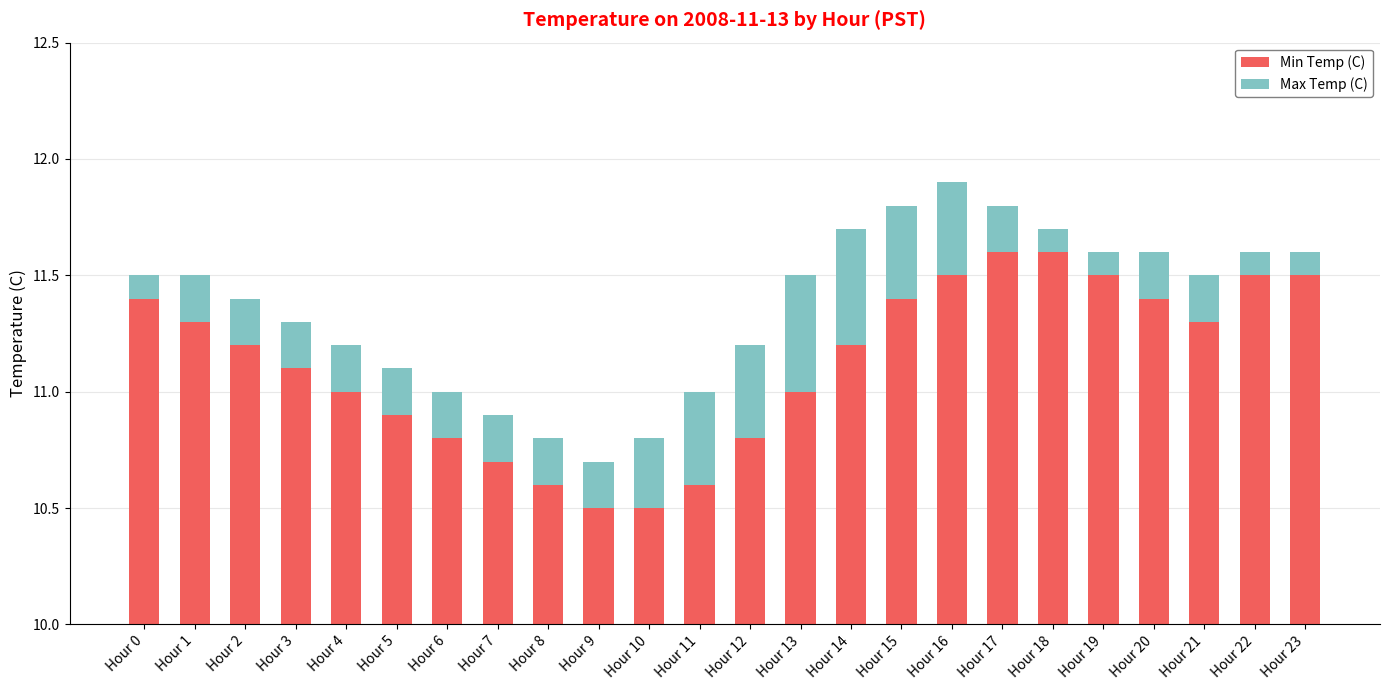

At how many categories does at least one series exceed 0?

24